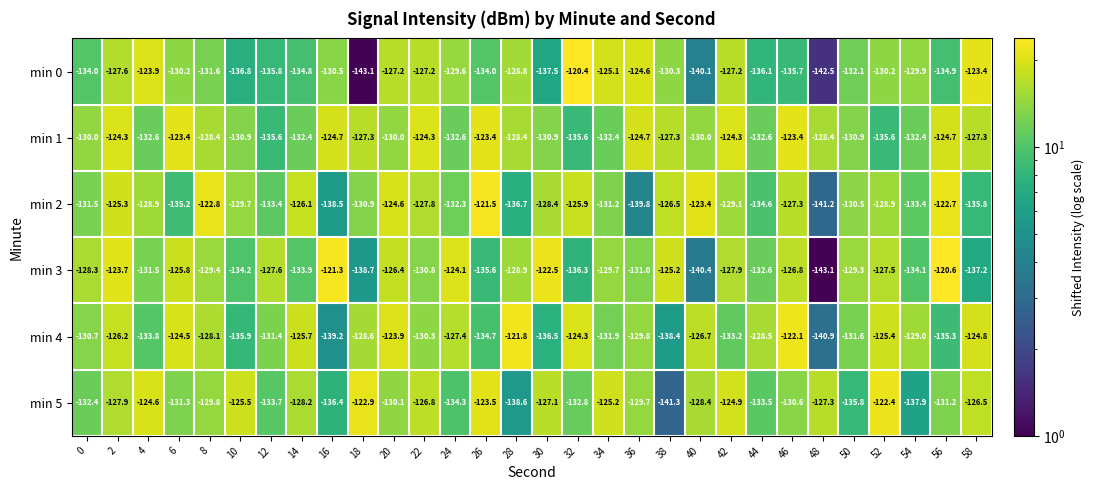

What is the total value across all series at 22?

-767.2